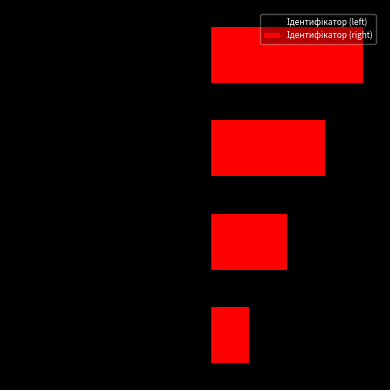

What is the spread (max minus min) of values at 0?

3.3